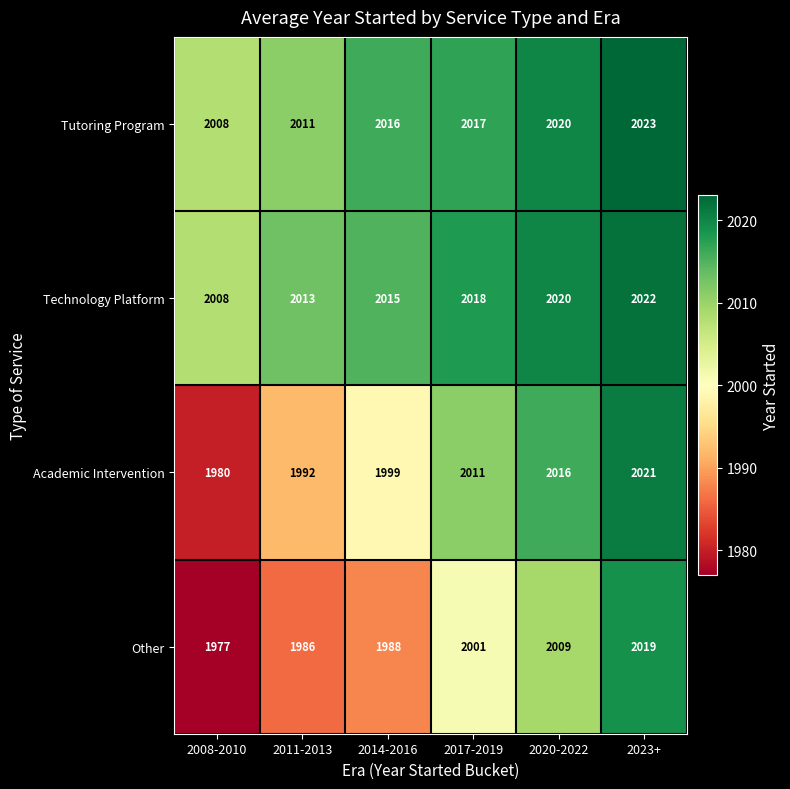

What is the average value of the Tutoring Program series?

2016